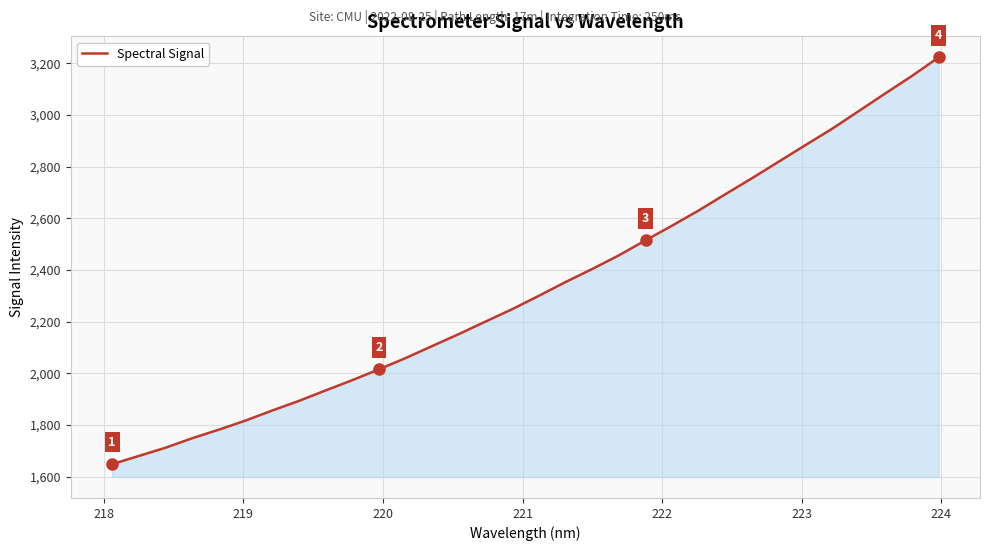

What is the difference between the maximum and minimum values?

1574.7